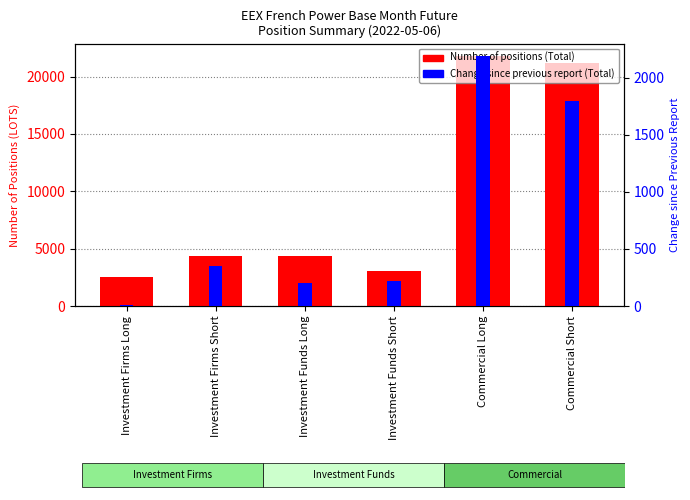

Which category has the lowest value across all series?

Investment Firms Long